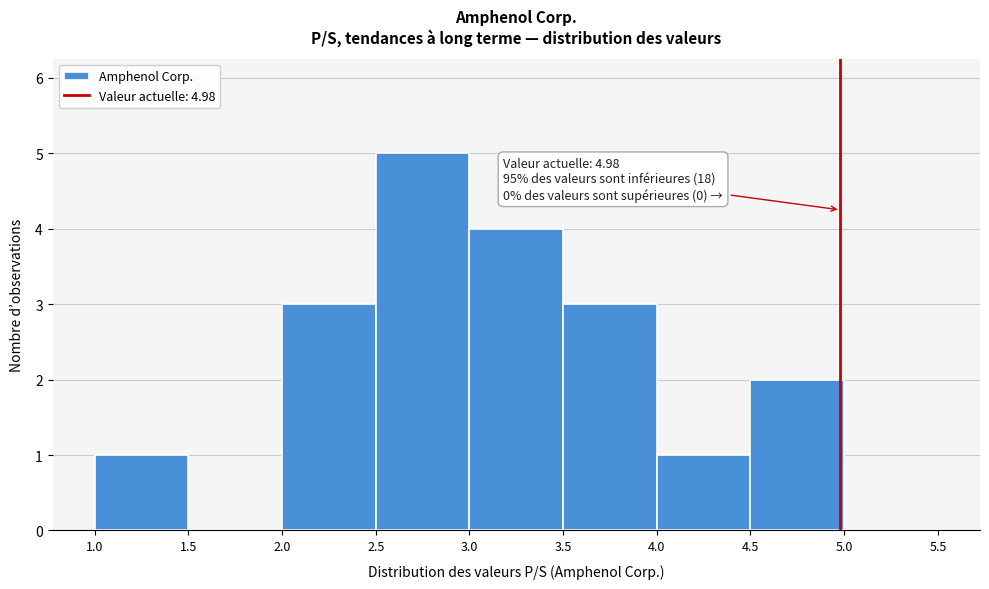

Over which range of the x-axis is the bar tallest?

2.5 to 3.0